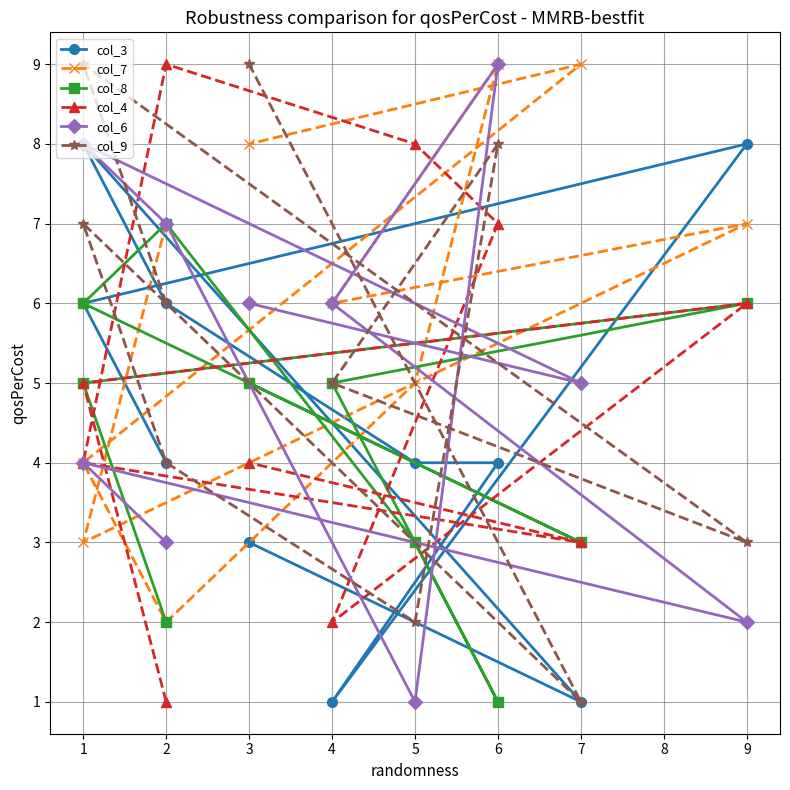

Is this an area chart (filled region under the line)?

No